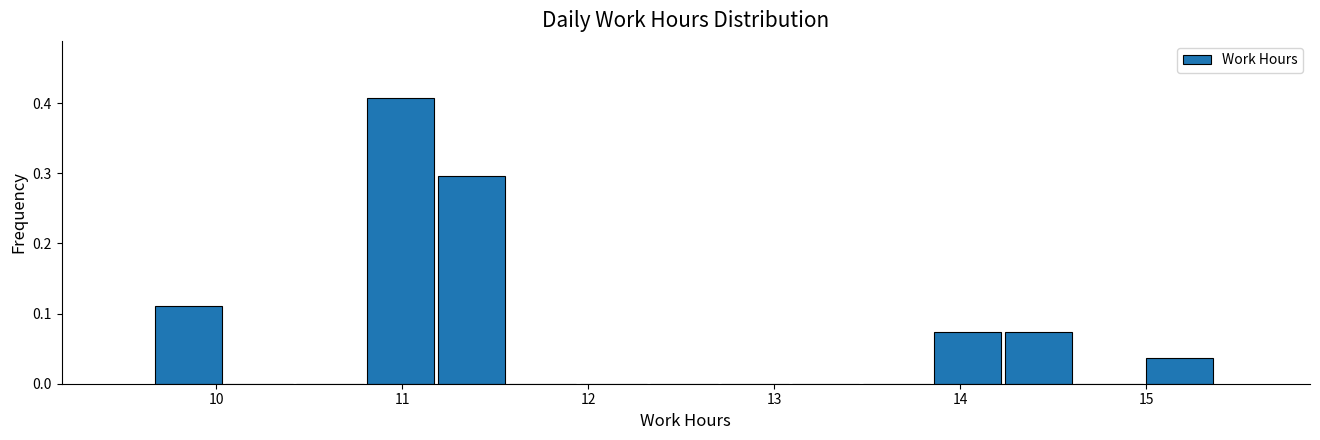

Read against the x-axis, roughly where is the centre of the tallest bar?

11.0